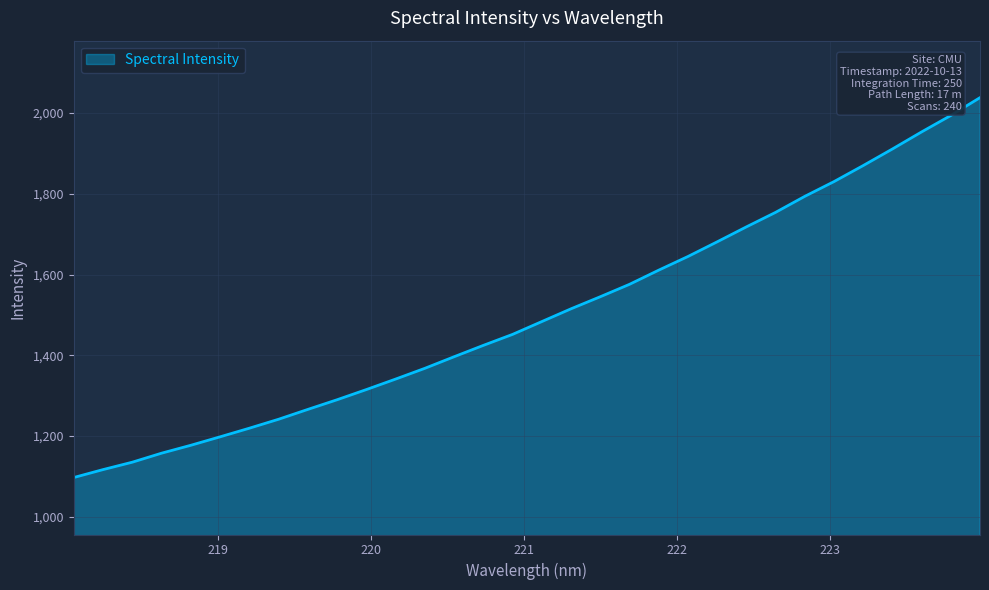

Reading right to left, transcribe all the data shown in this chart.

2038.1	1993.9	1953.2	1910.9	1869.9	1830.2	1793.7	1754.0	1718.0	1681.0	1644.7	1610.9	1575.8	1545.1	1515.2	1483.6	1451.8	1424.6	1396.5	1367.8	1341.2	1315.2	1290.0	1266.1	1241.7	1219.5	1198.2	1177.2	1157.6	1135.3	1117.0	1097.4